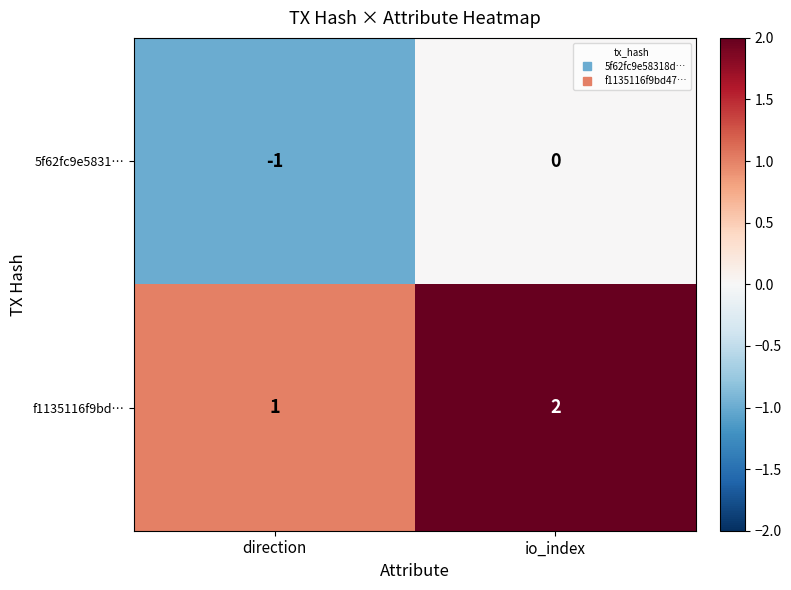

Which series has the largest total across all categories?

f1135116f9bd…